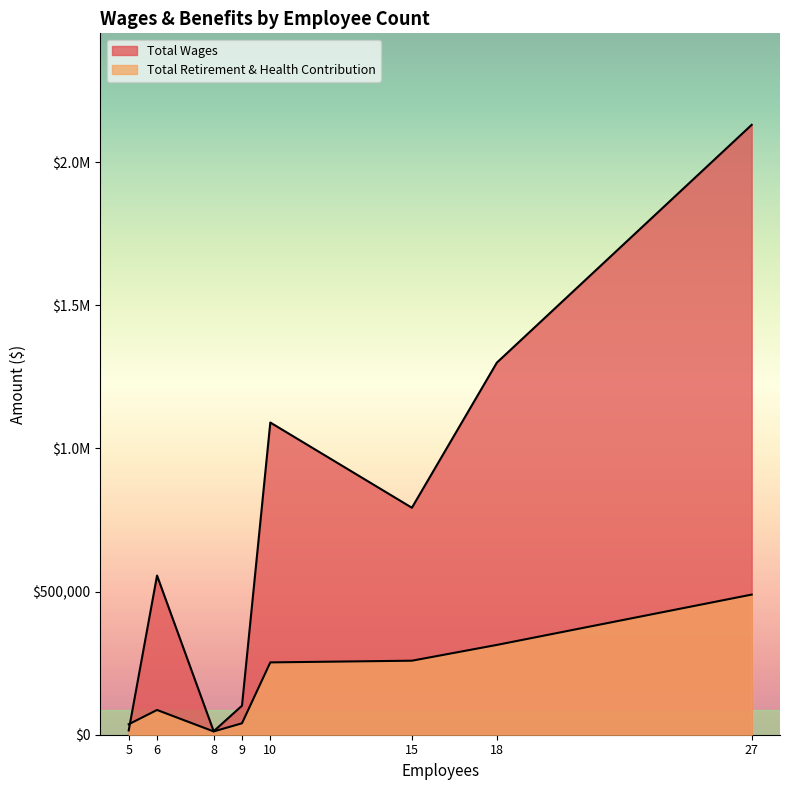

What are all the series names shown in the legend?

Total Wages, Total Retirement & Health Contribution